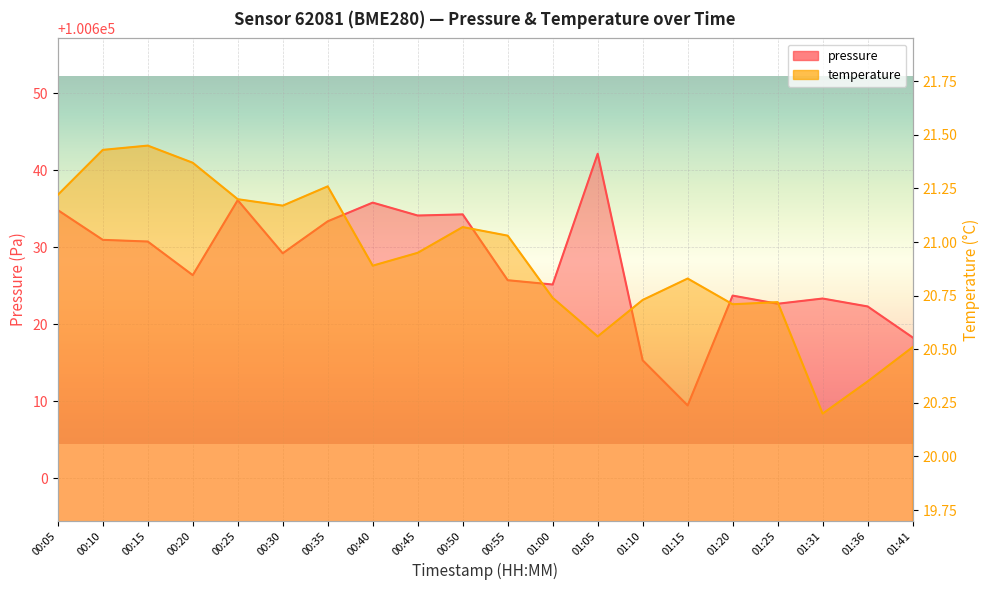

What is the label of the 20th point from the left?

01:41